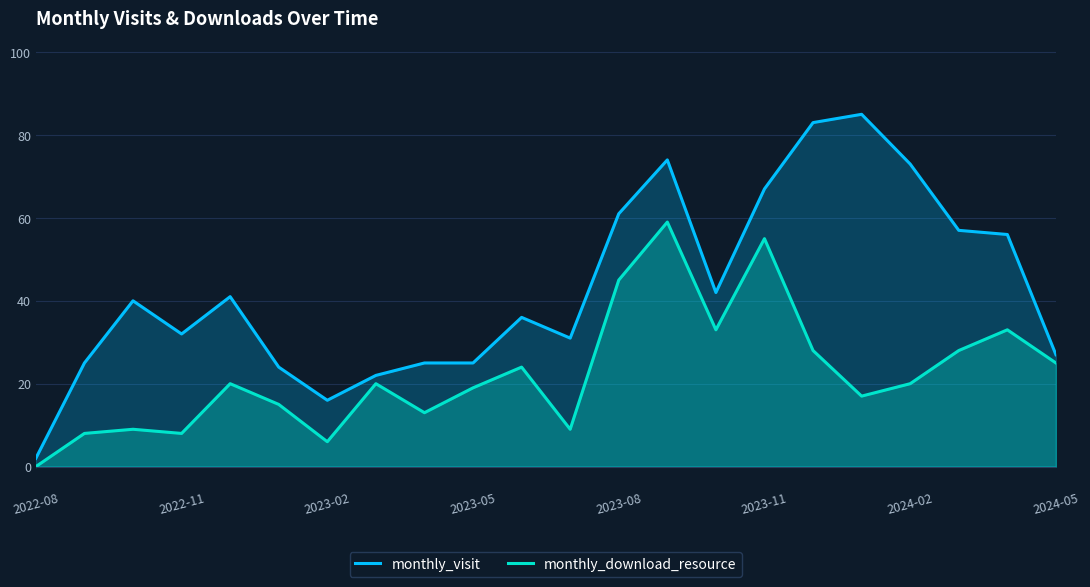

Which series has the largest range (max minus min)?

monthly_visit